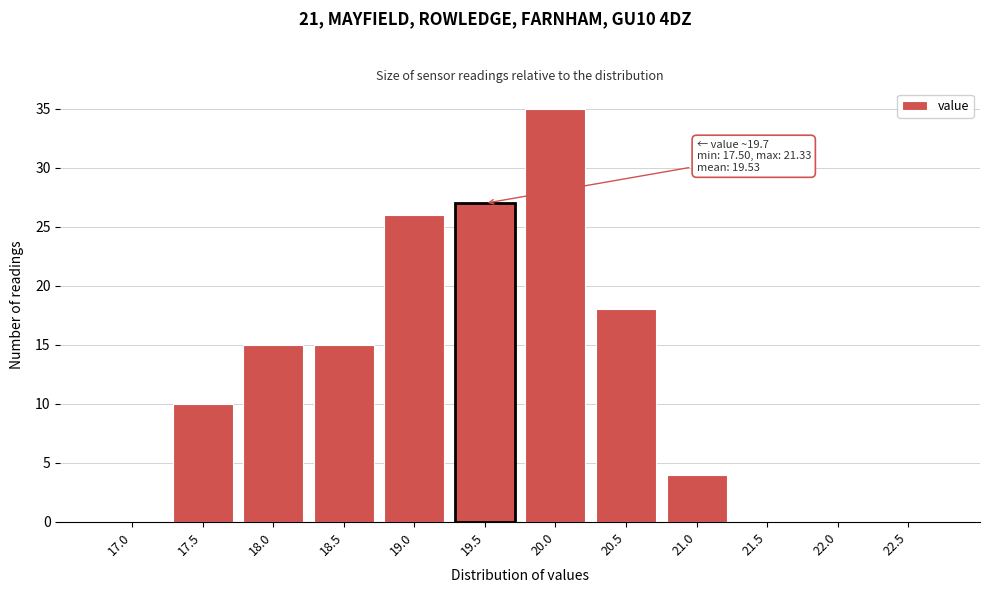

Reading left to right, list all the values displayed in this chart.

17.0=0	17.5=10	18.0=15	18.5=15	19.0=26	19.5=27	20.0=35	20.5=18	21.0=4	21.5=0	22.0=0	22.5=0